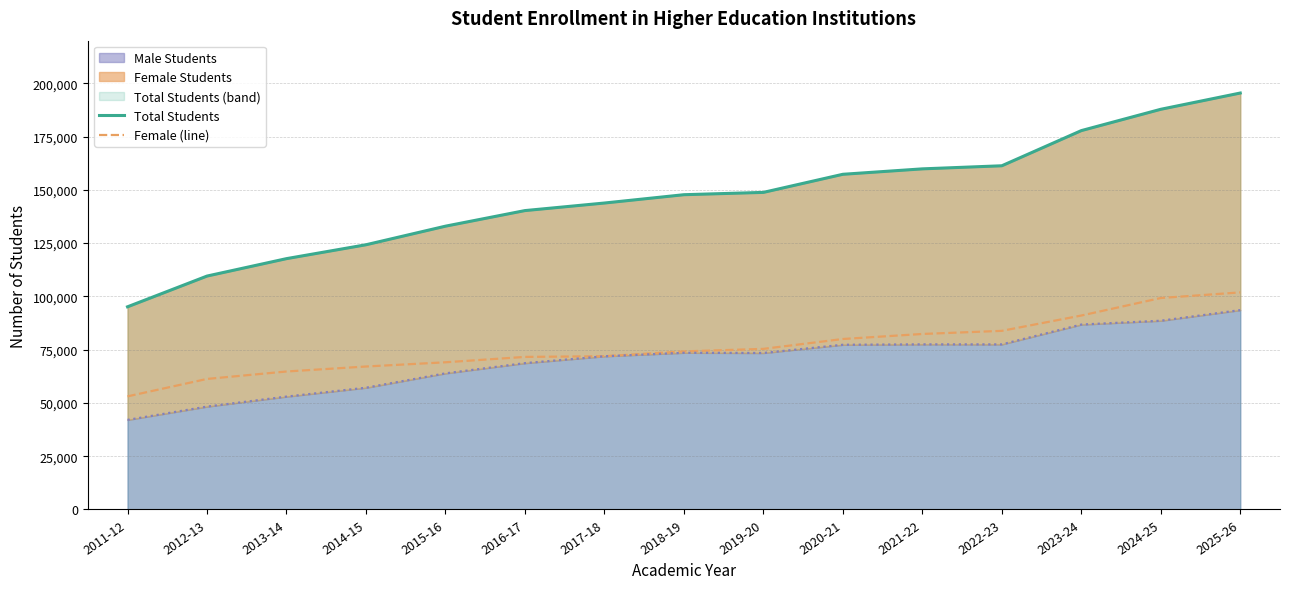

True or false: Female (line) has more than 1 points higher than both neighbors.

False